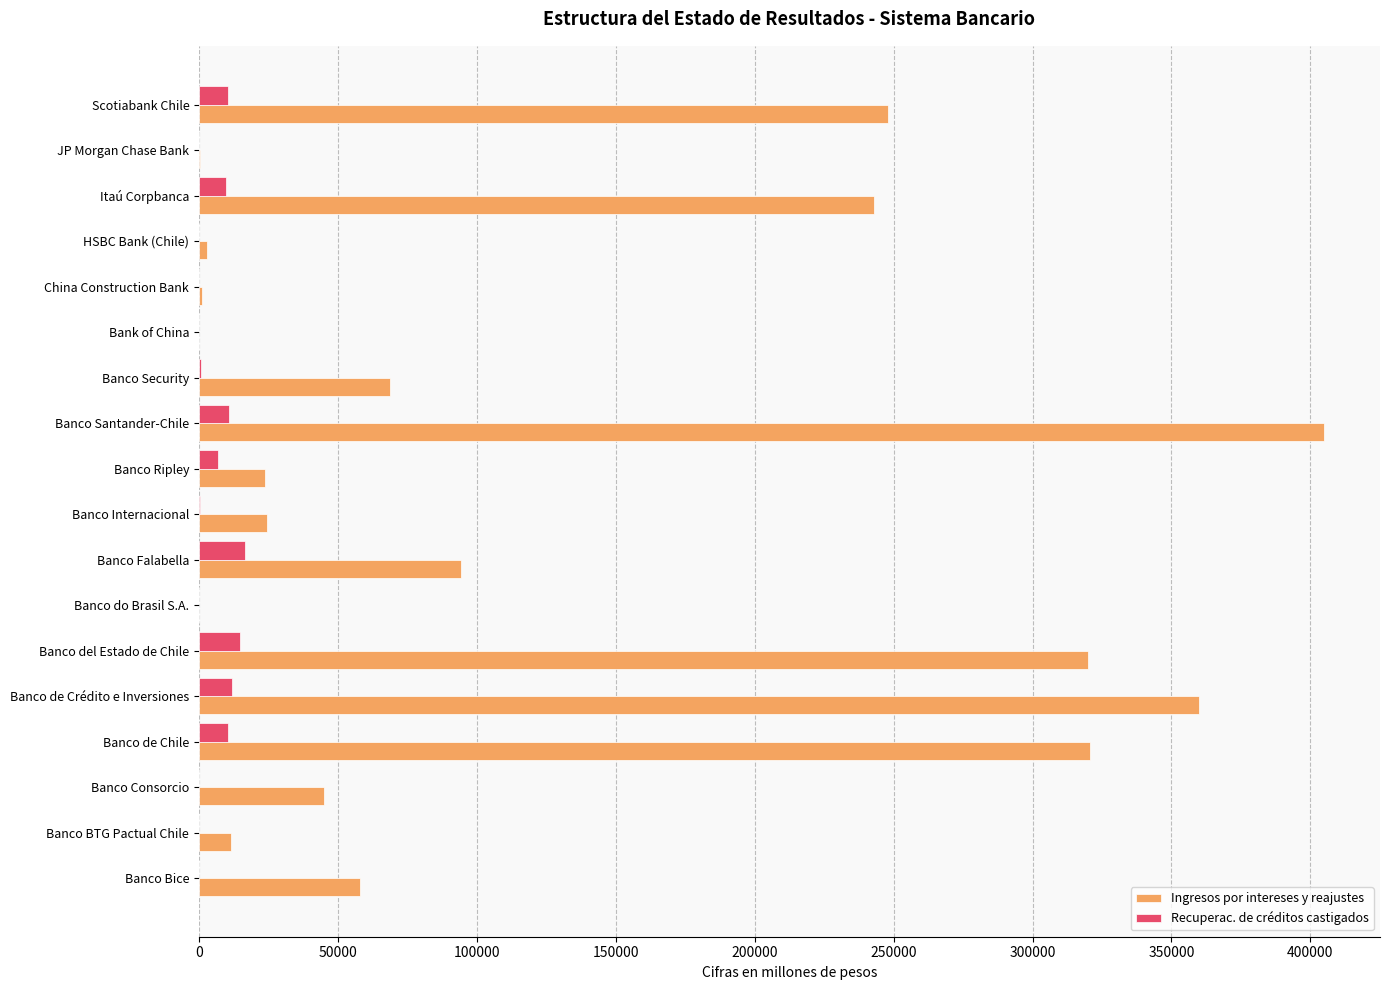

Is it true that Ingresos por intereses y reajustes equals 243011 at Itaú Corpbanca?

True